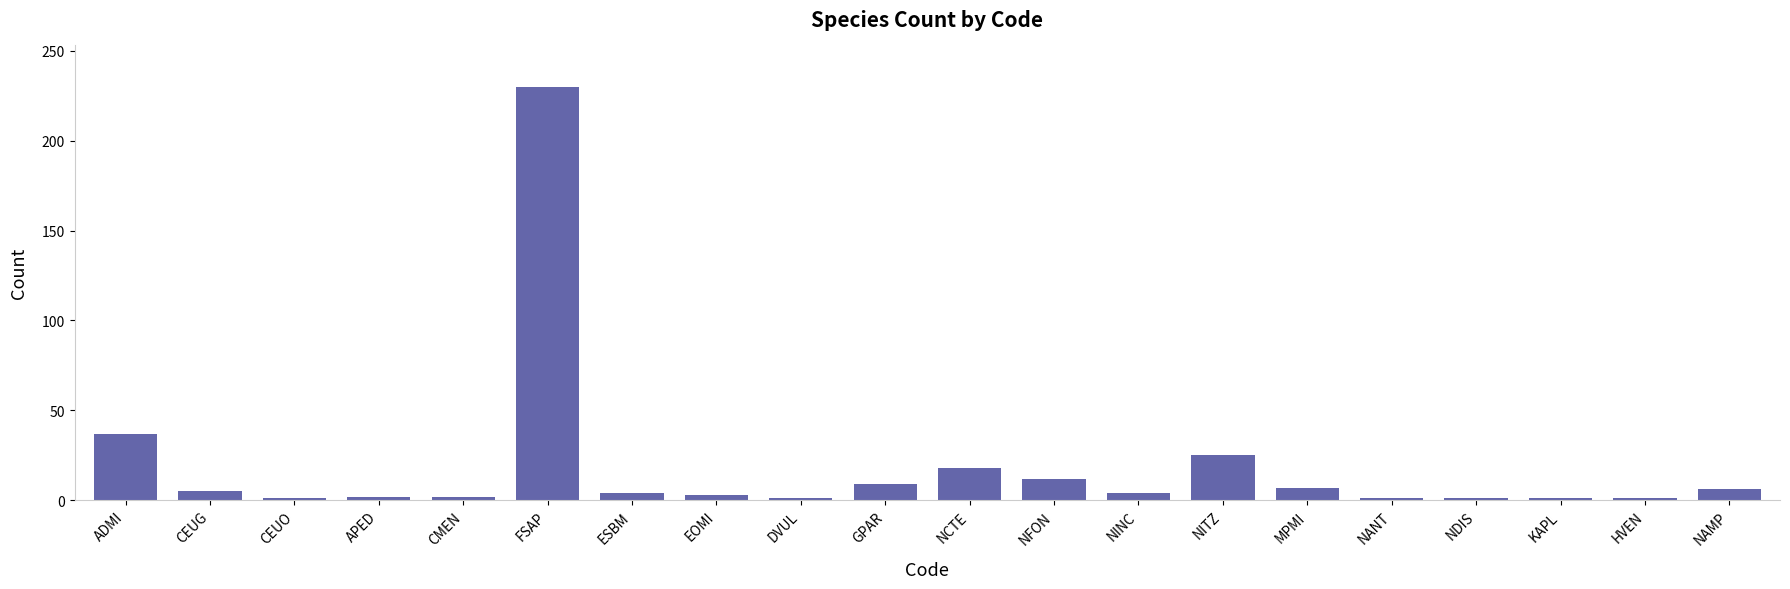

What is the change in value from FSAP to ESBM?

-226